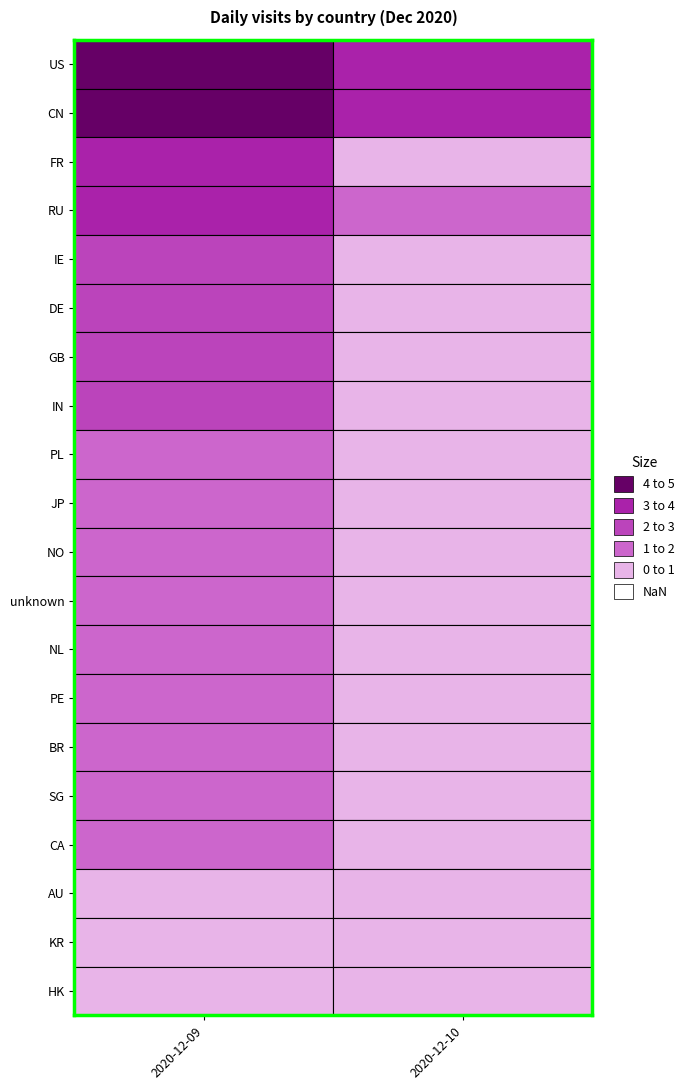

How many data points in 2020-12-09 are above 316?

9